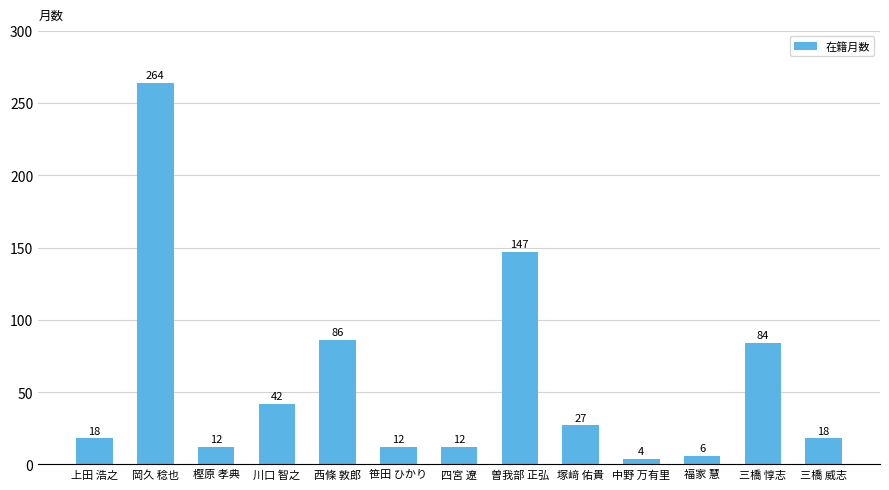

What is the sum of the values at 曽我部 正弘 and 上田 浩之?

165